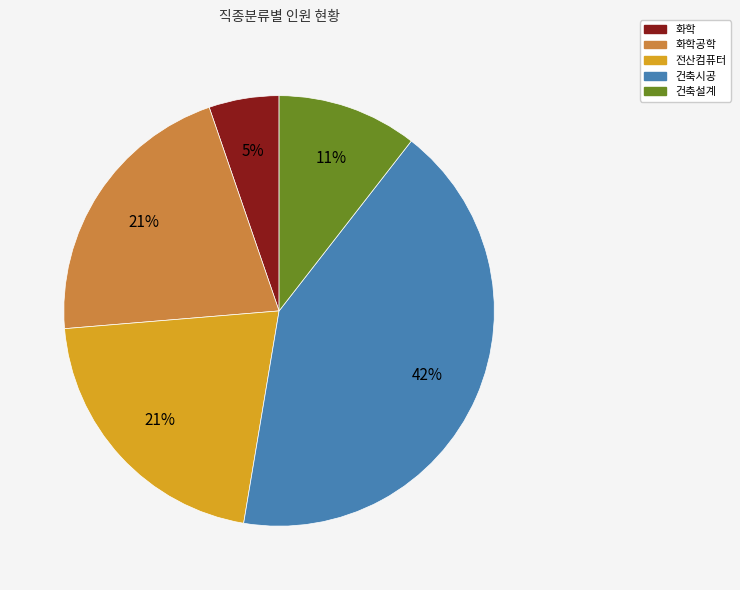

How many segments does this pie chart have?

5